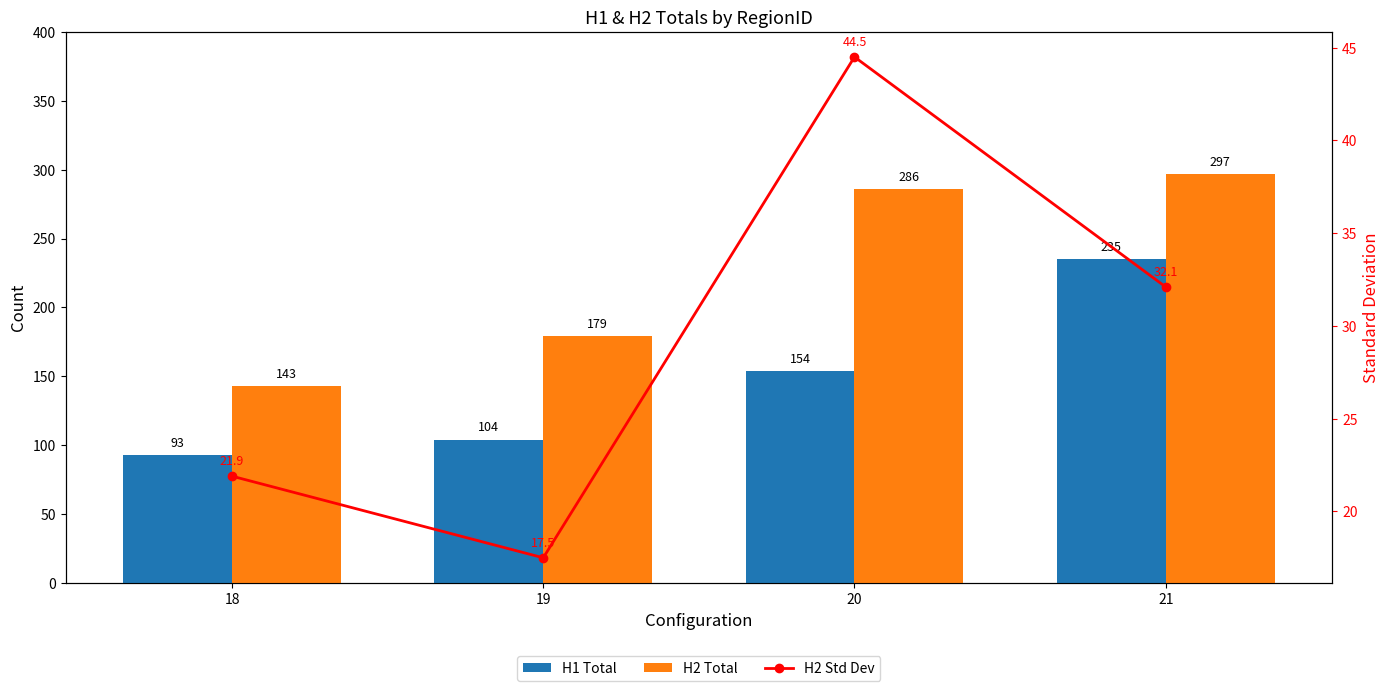

What is the difference between the maximum and minimum values in the H1 Total series?

142.0